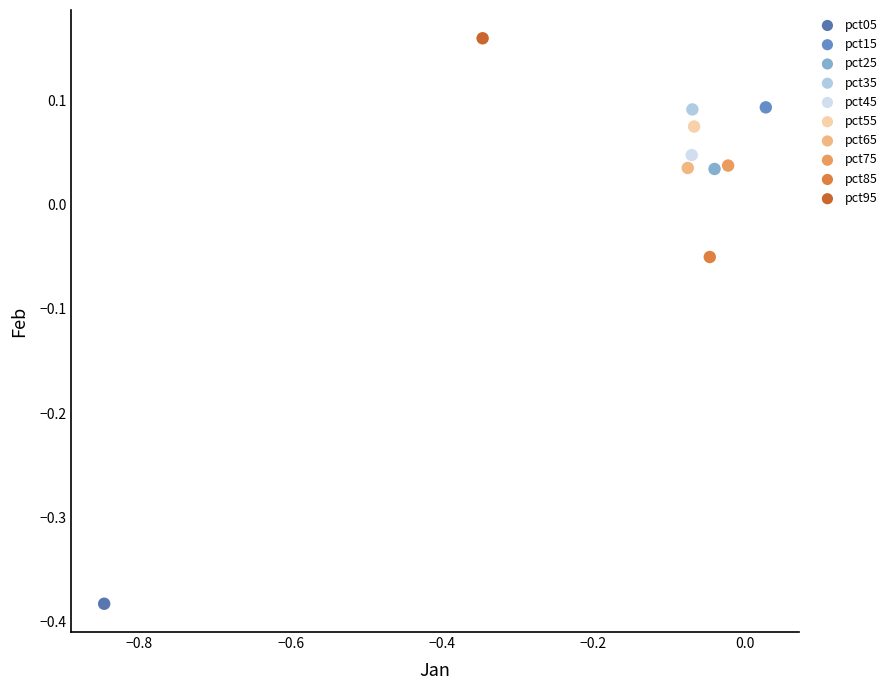

What are all the series names shown in the legend?

pct05, pct15, pct25, pct35, pct45, pct55, pct65, pct75, pct85, pct95